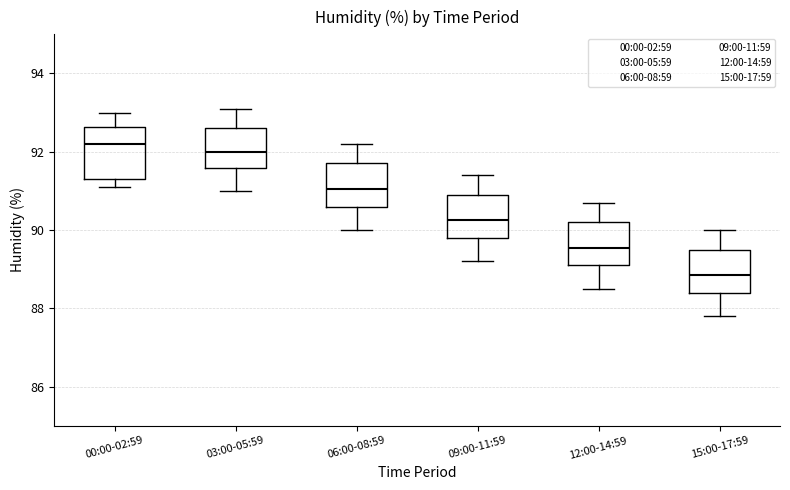

Reading left to right, read every box against the y-axis: the position of its median line, the range the box covers, and the ends of its whiskers. The values are not printed on the chart, so give them approximately, as read against the axis.

00:00-02:59: median 92.2, box 91.4 to 92.6, whiskers 91.2 to 93.0
03:00-05:59: median 92.0, box 91.6 to 92.6, whiskers 91.0 to 93.2
06:00-08:59: median 91.0, box 90.6 to 91.8, whiskers 90.0 to 92.2
09:00-11:59: median 90.2, box 89.8 to 91.0, whiskers 89.2 to 91.4
12:00-14:59: median 89.6, box 89.2 to 90.2, whiskers 88.6 to 90.8
15:00-17:59: median 88.8, box 88.4 to 89.6, whiskers 87.8 to 90.0